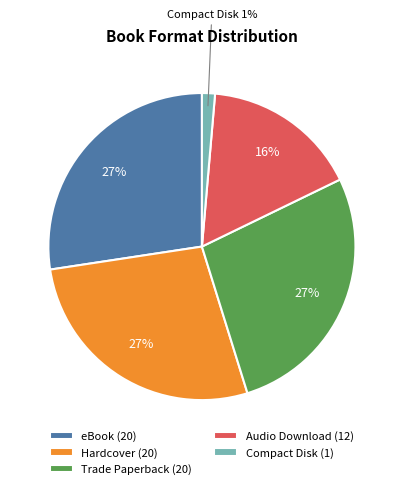

Do Compact Disk (1) and Audio Download (12) together represent more than half of the pie?

No